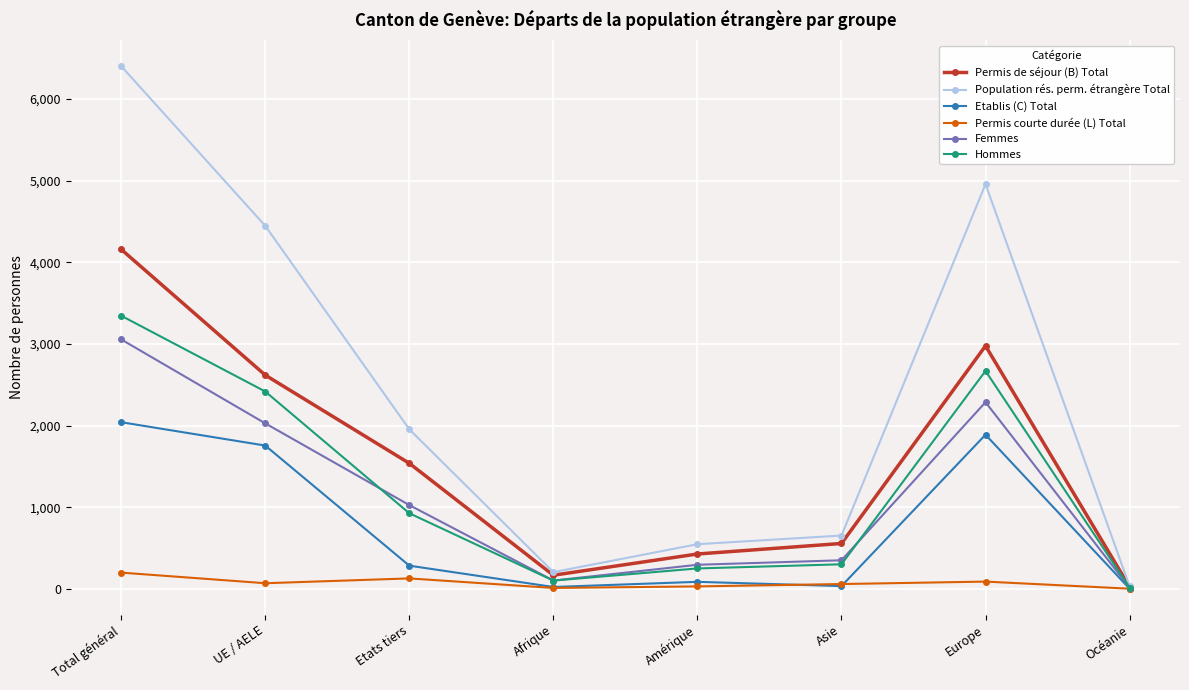

The value of Etablis (C) Total at Europe is 444. True or false?

False